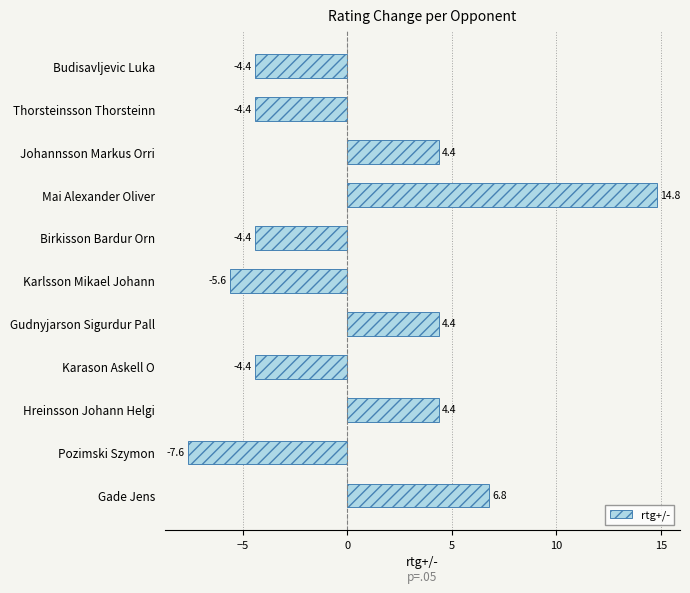

Reading top to bottom, what are all the values shown in this chart?

-4.4	-4.4	4.4	14.8	-4.4	-5.6	4.4	-4.4	4.4	-7.6	6.8